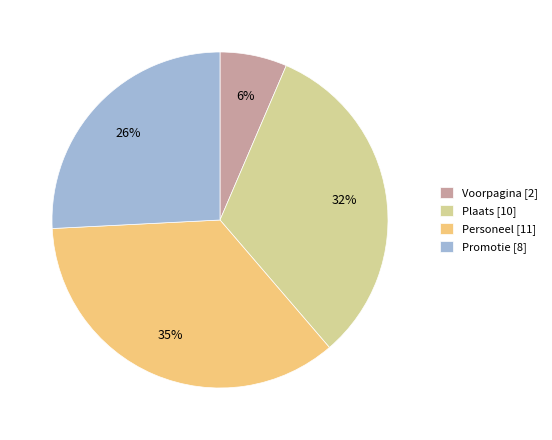

True or false: Promotie accounts for 1% of the total.

False